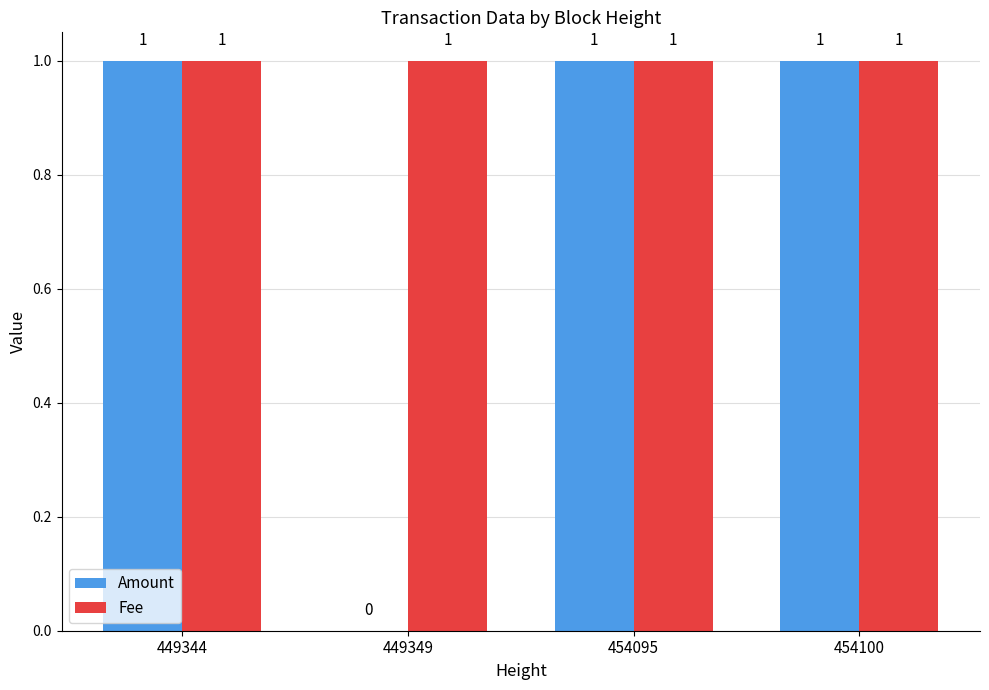

What is the maximum value shown in the chart?

1